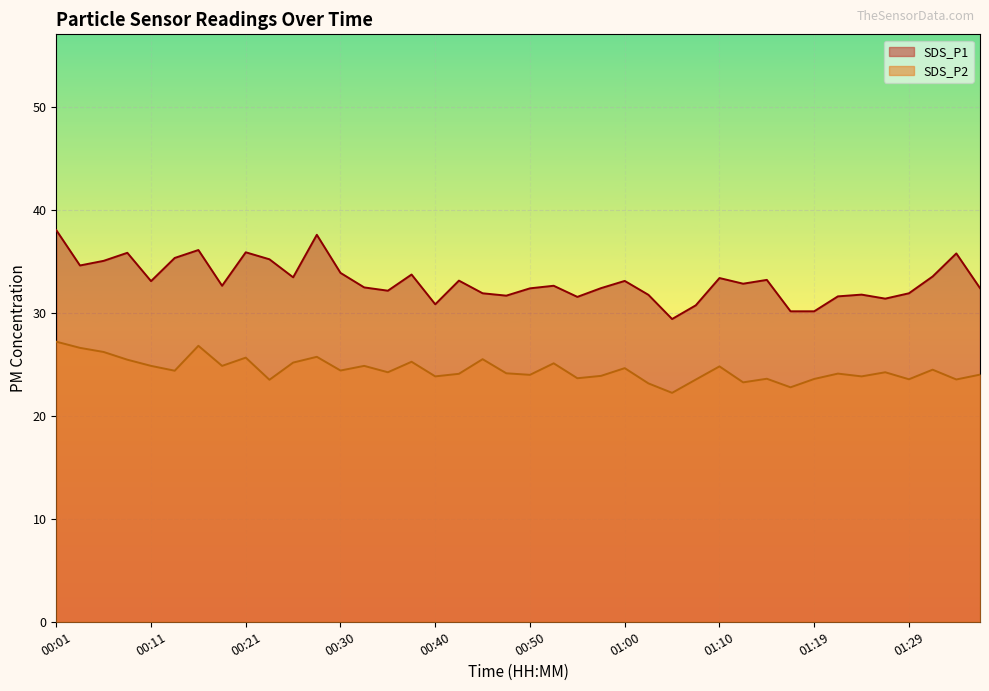

What are all the series names shown in the legend?

SDS_P1, SDS_P2